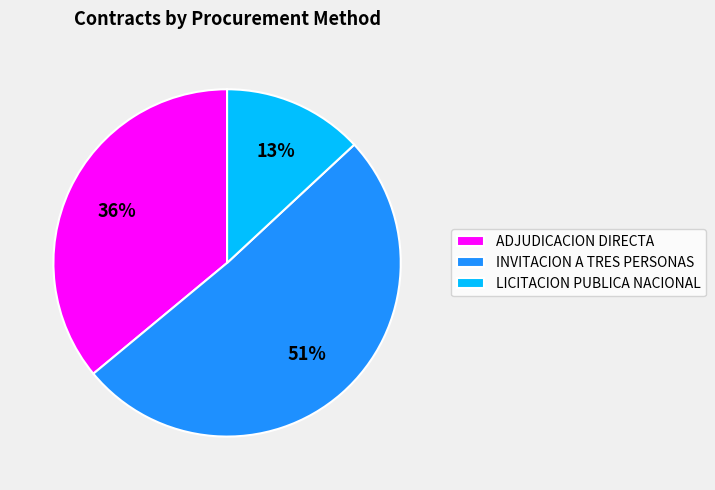

True or false: INVITACION A TRES PERSONAS accounts for 61% of the total.

False